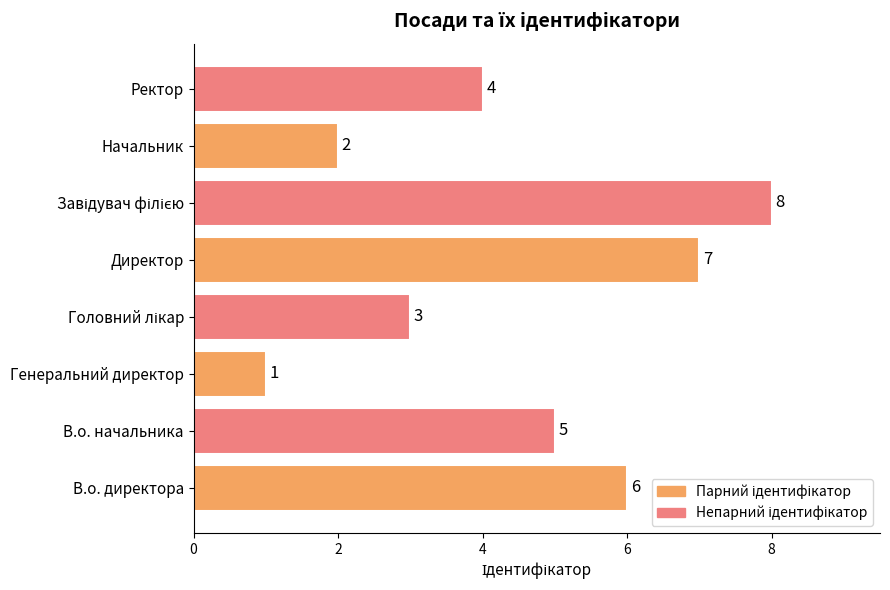

Count the values in the range 3 to 7.

5